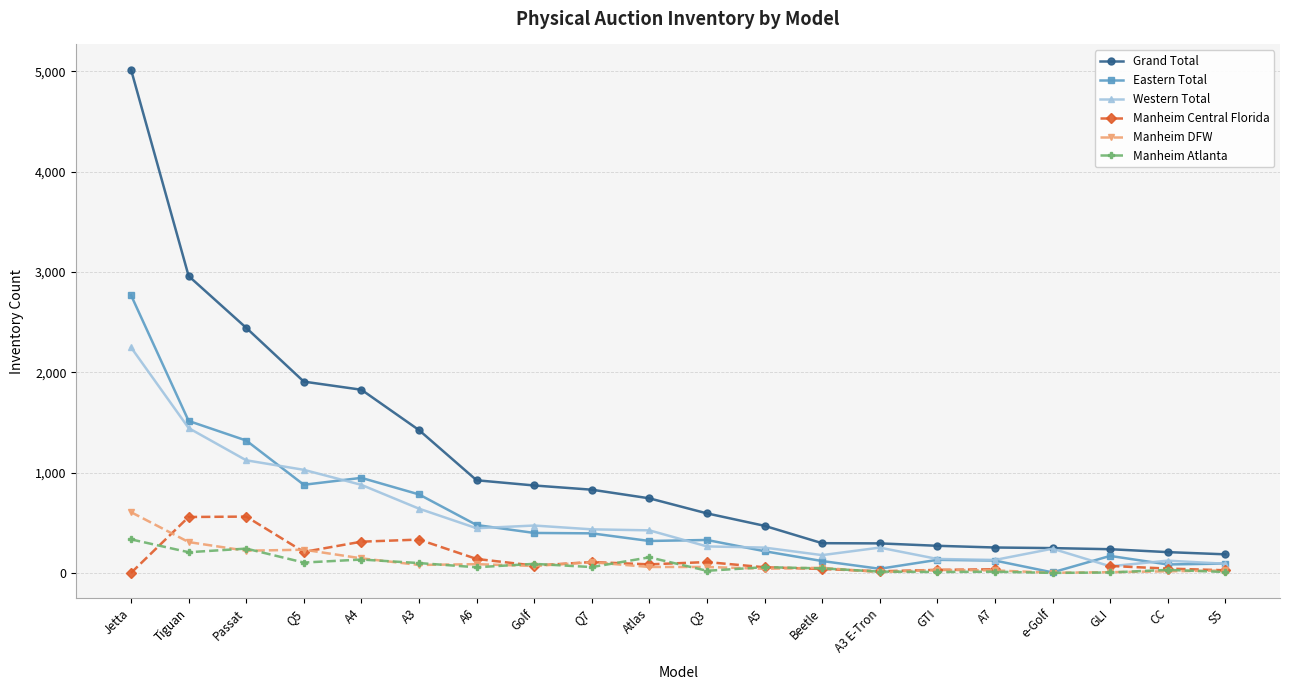

What is the label of the 15th point from the right?

A3